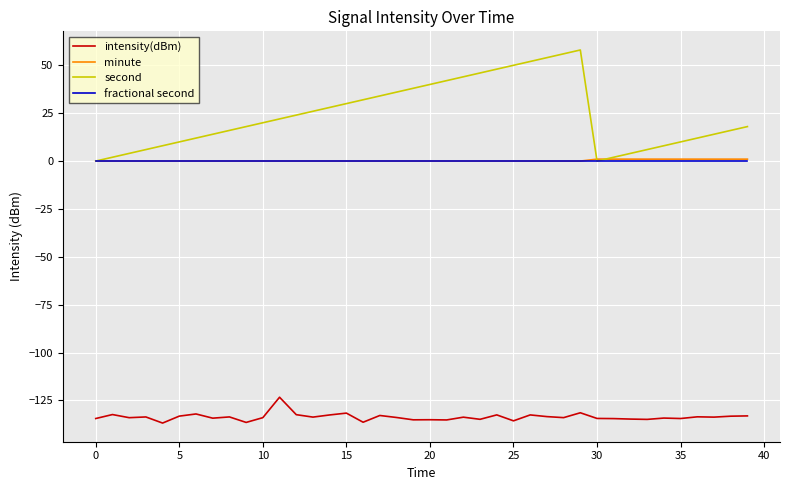

What are all the series names shown in the legend?

intensity(dBm), minute, second, fractional second